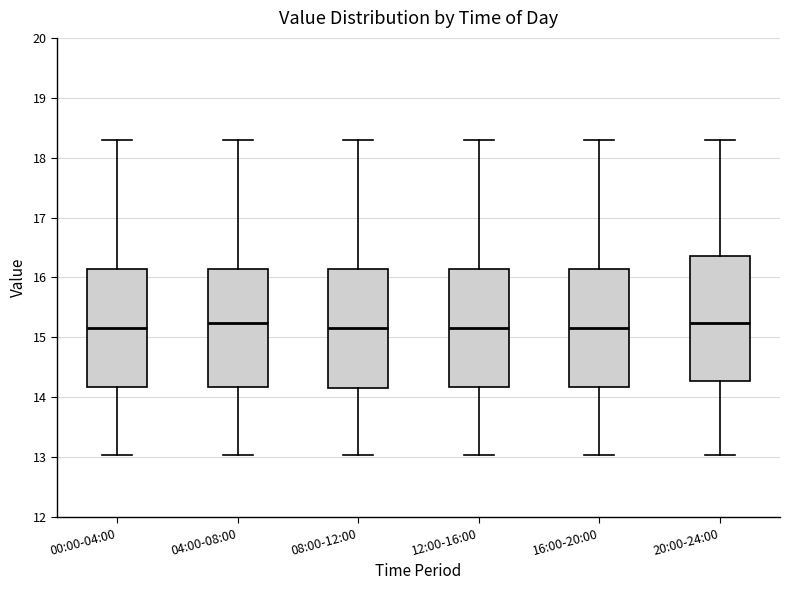

Where is the upper edge of the box for 16:00-20:00 on the y-axis? The values are not printed on the chart, so give them approximately, as read against the axis.

16.2